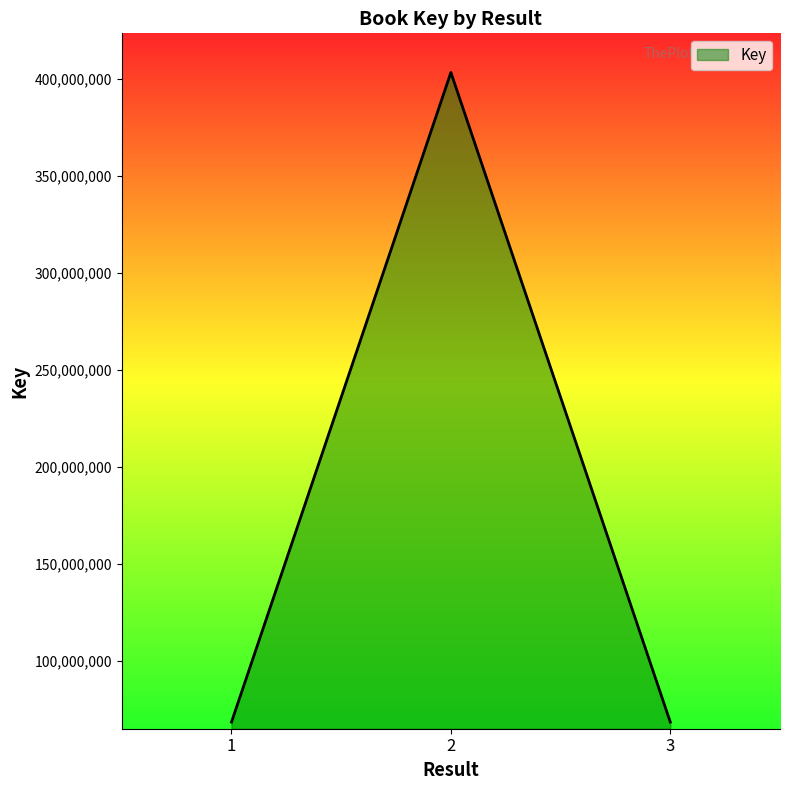

The value at 3 is 68271681. True or false?

True